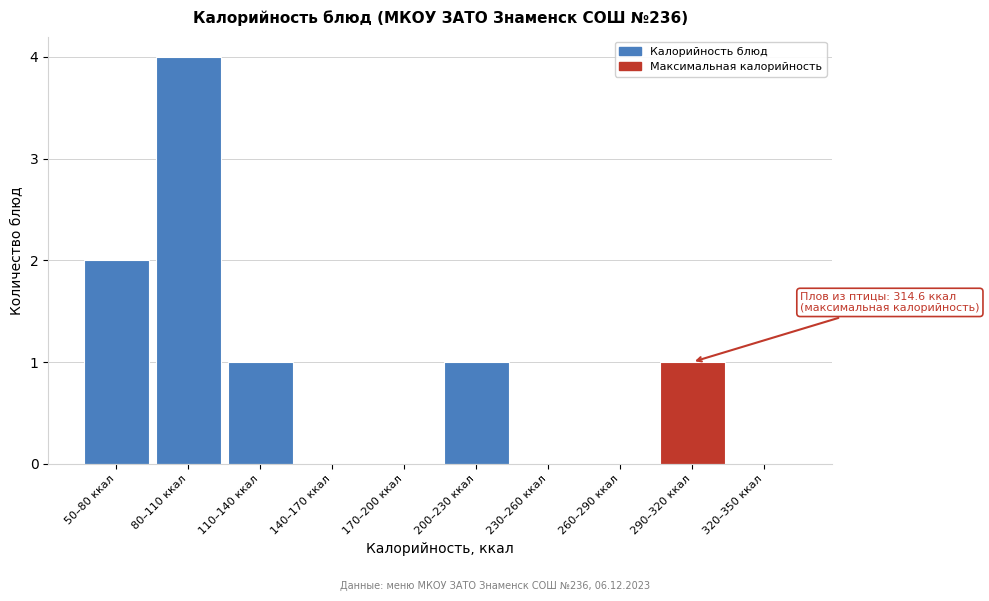

Reading left to right, list all the values displayed in this chart.

50–80 ккал=2	80–110 ккал=4	110–140 ккал=1	140–170 ккал=0	170–200 ккал=0	200–230 ккал=1	230–260 ккал=0	260–290 ккал=0	290–320 ккал=1	320–350 ккал=0